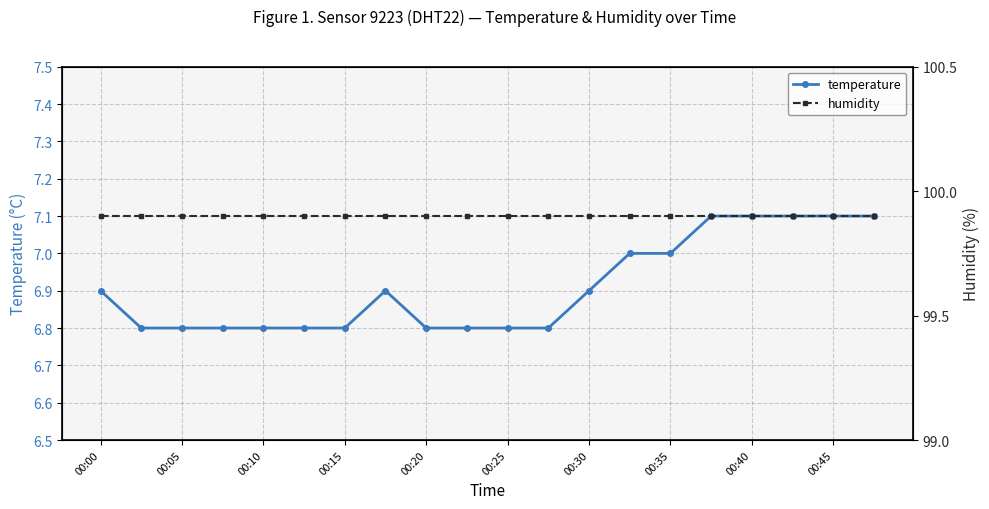

At which category does the chart reach its peak across all series?

00:00